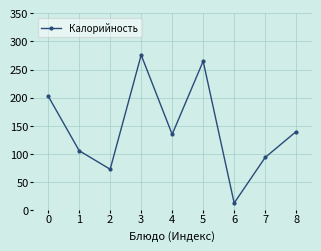

What is the ratio of the value at 0 to the value at 2?

2.8